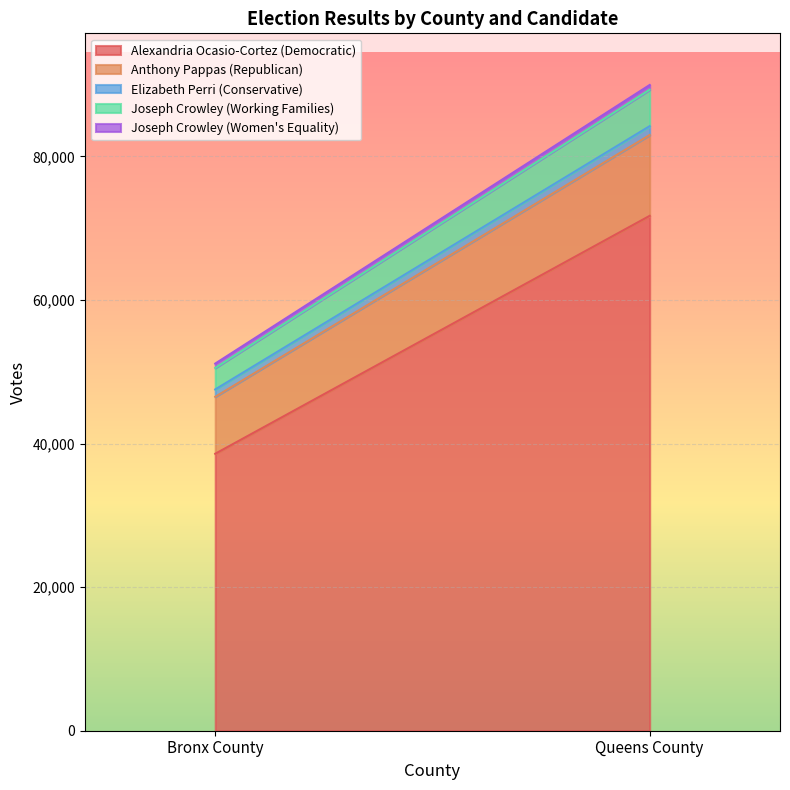

At how many categories does at least one series exceed 28146?

2